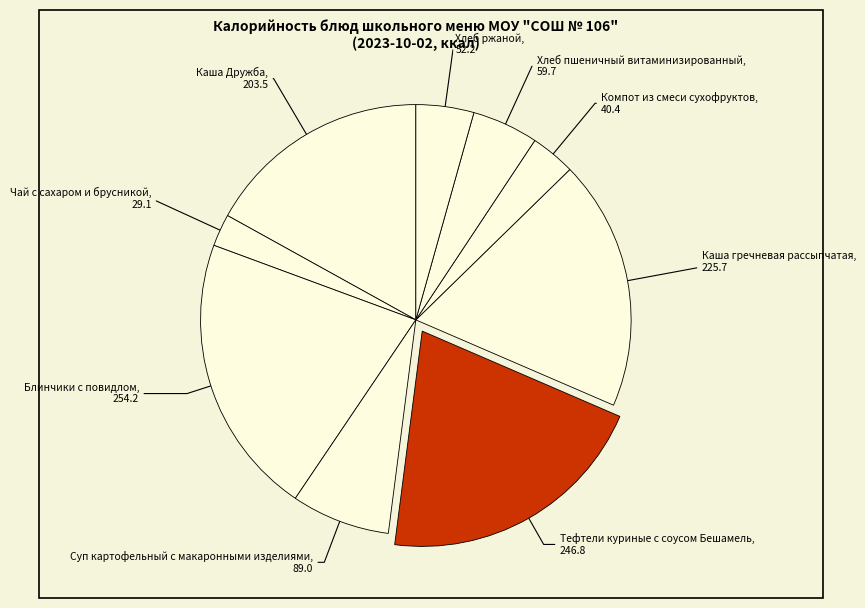

How many segments does this pie chart have?

9